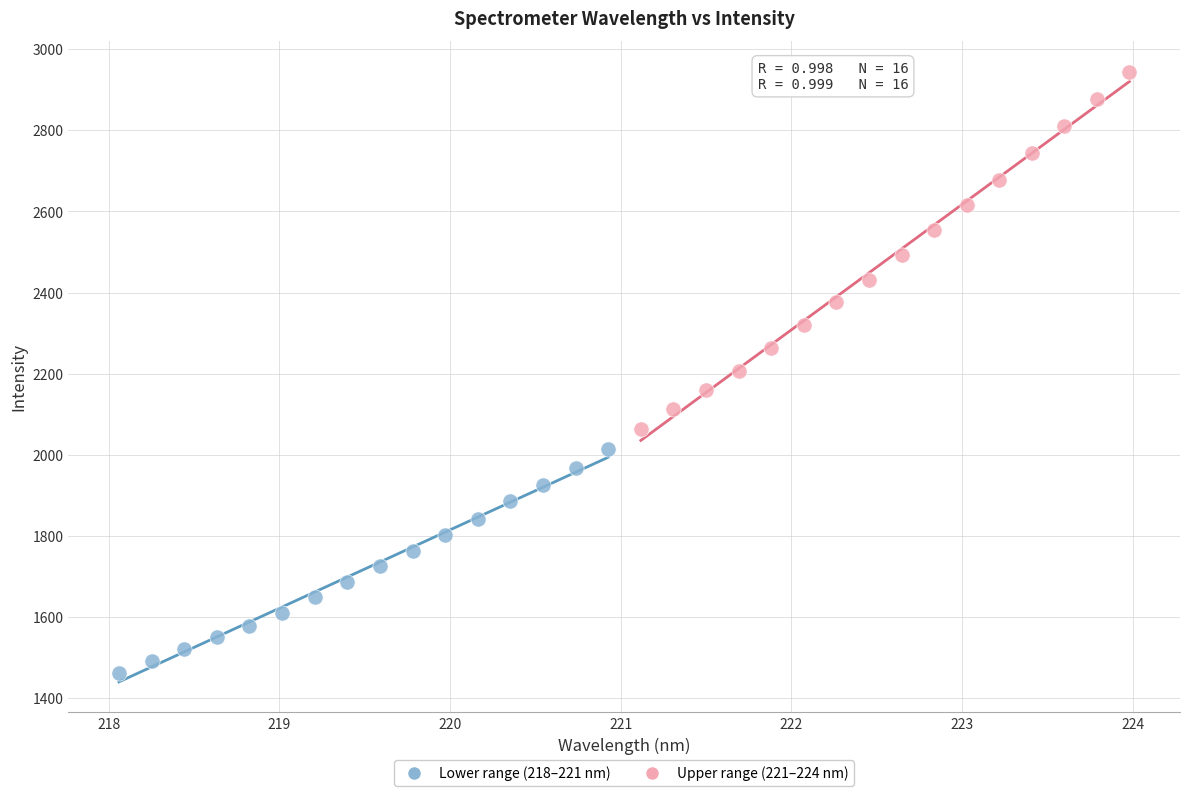

Which series reaches the maximum Y coordinate?

Upper range (221–224 nm)